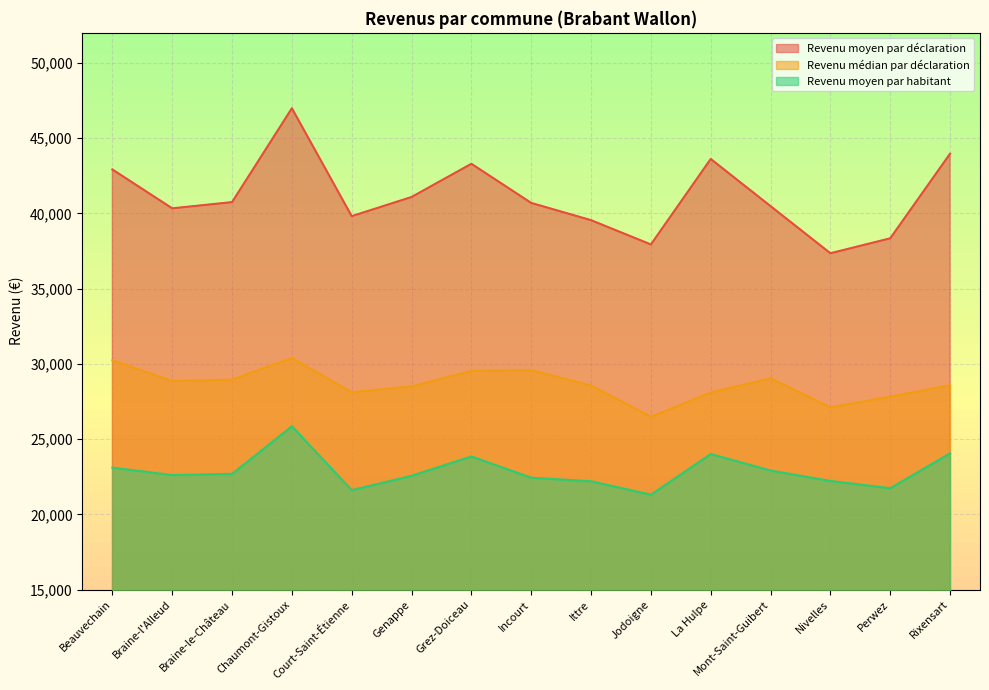

What is the average value of the Revenu moyen par habitant series?

22879